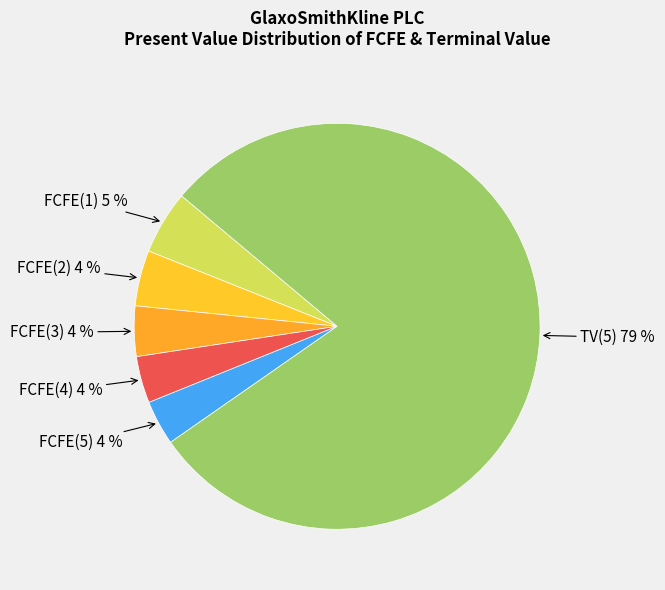

Which category has the biggest portion of the pie?

TV(5)